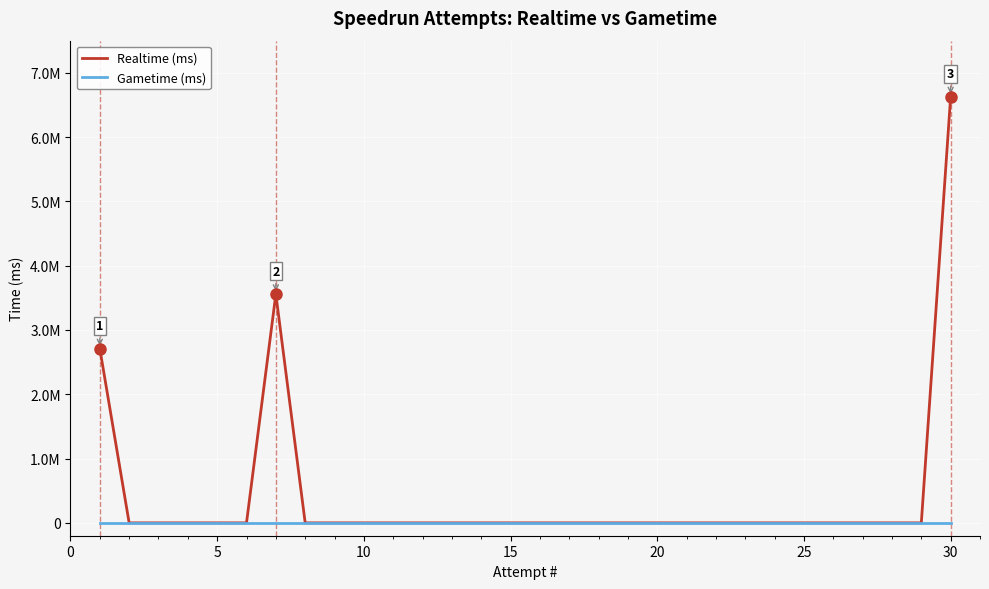

True or false: Gametime (ms) and Realtime (ms) cross at least once.

False